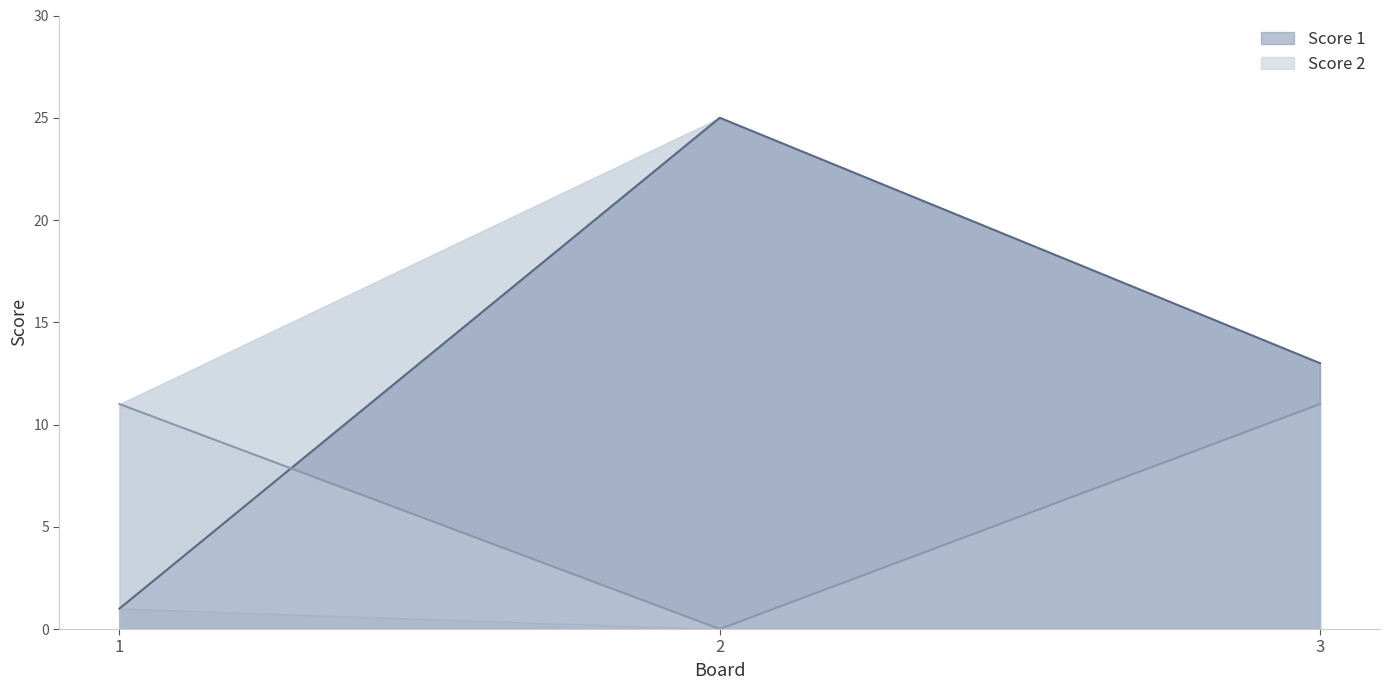

At which category does the chart reach its peak across all series?

2